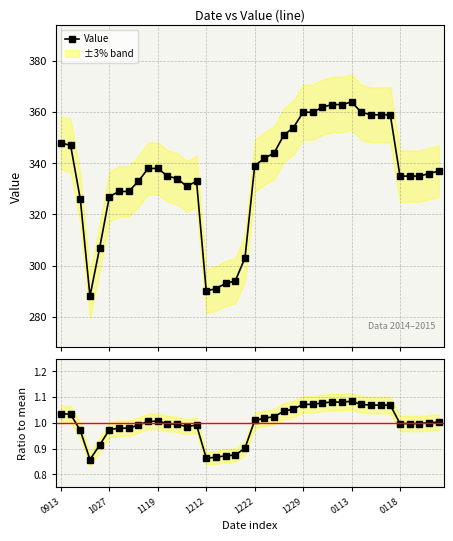

What is the lowest value of the Value series?

288